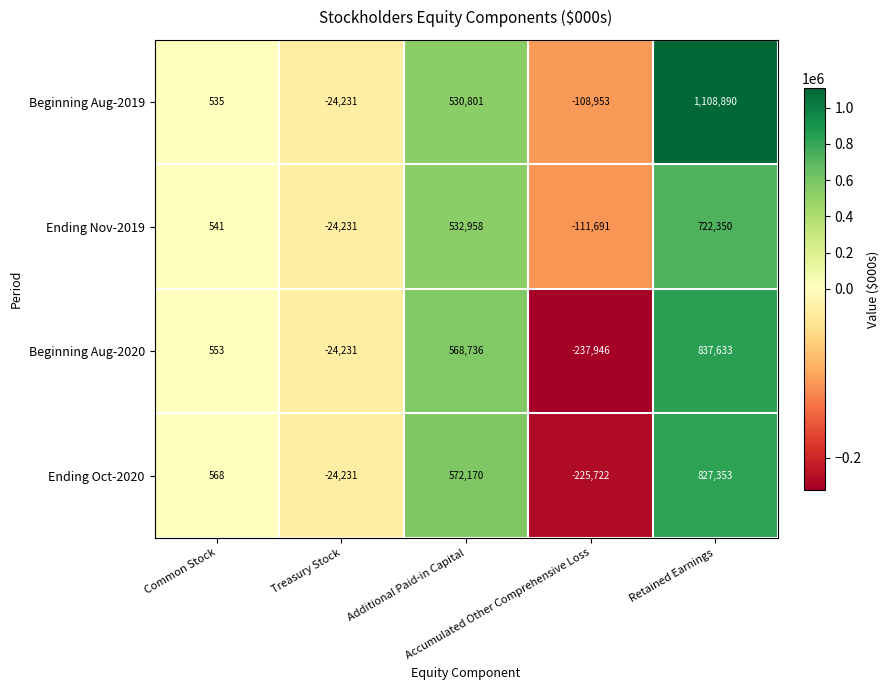

What is the sum of all Ending Oct-2020 values?

1150138